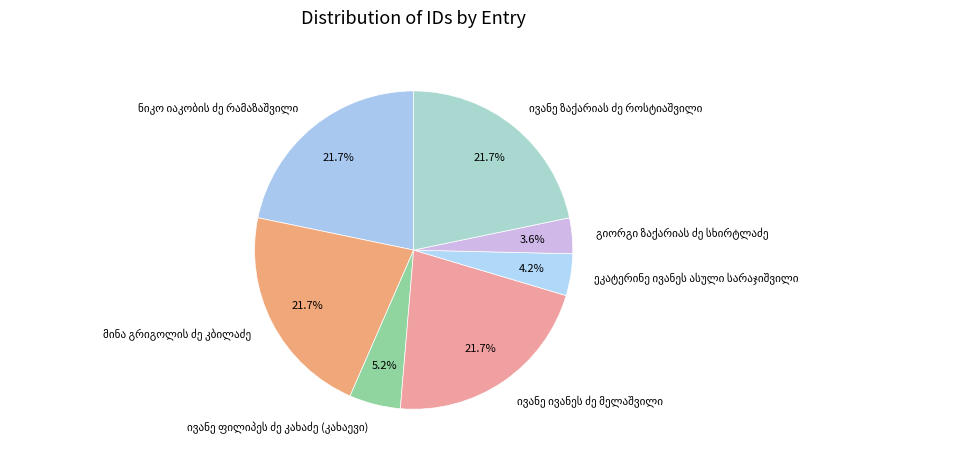

How many slices are in this pie chart?

7